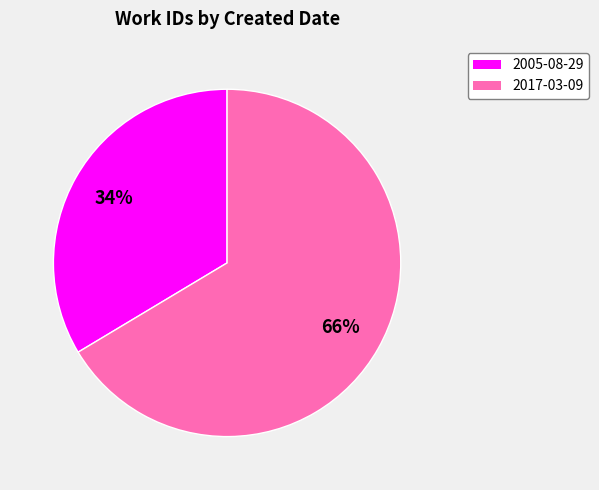

Do 2005-08-29 and 2017-03-09 together represent more than half of the pie?

Yes